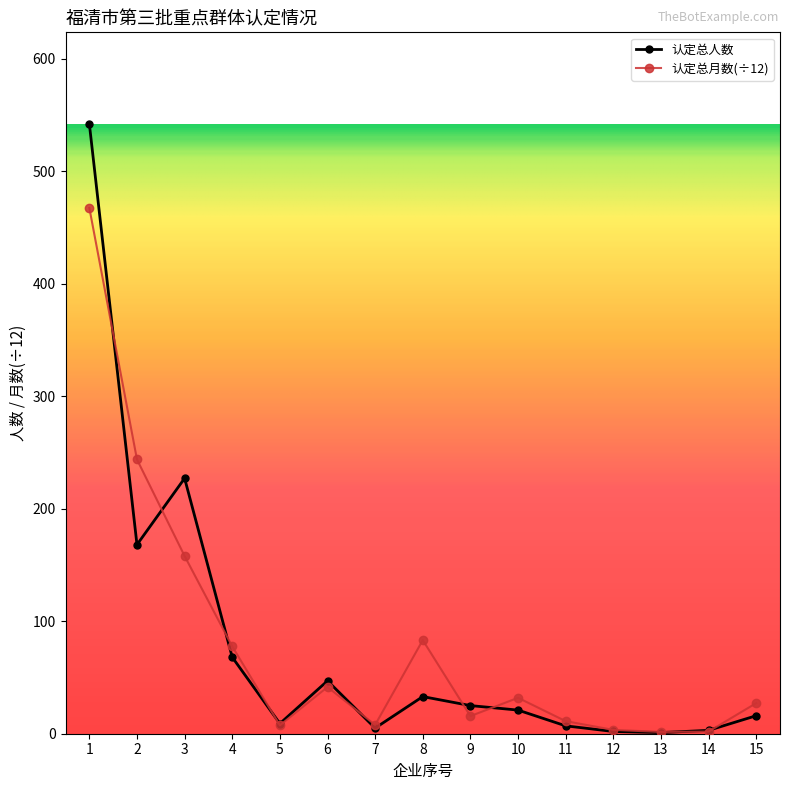

What is the maximum value for 认定总人数?

542.0